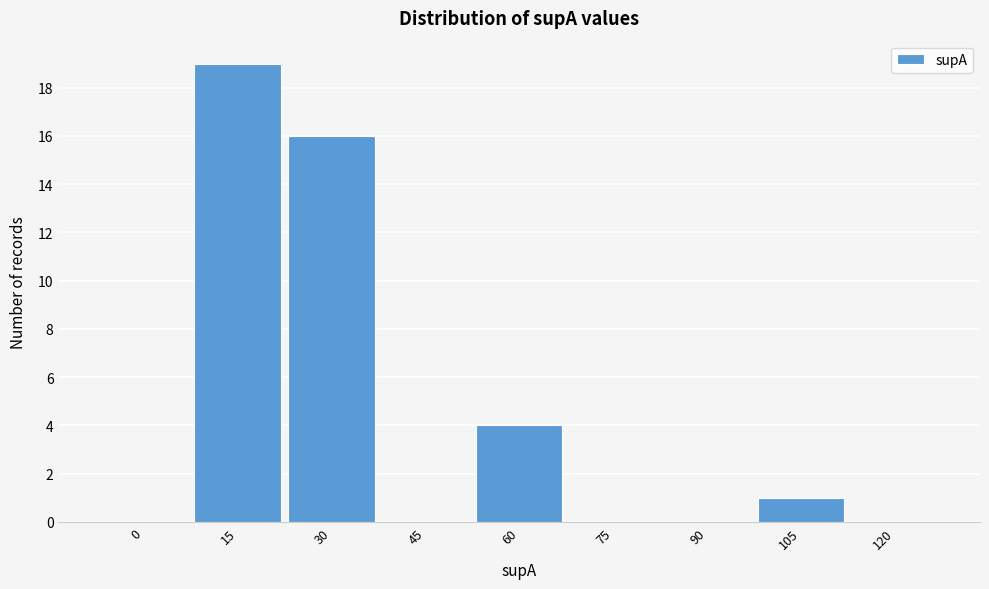

Reading right to left, what are all the values shown in this chart?

120=0	105=1	90=0	75=0	60=4	45=0	30=16	15=19	0=0